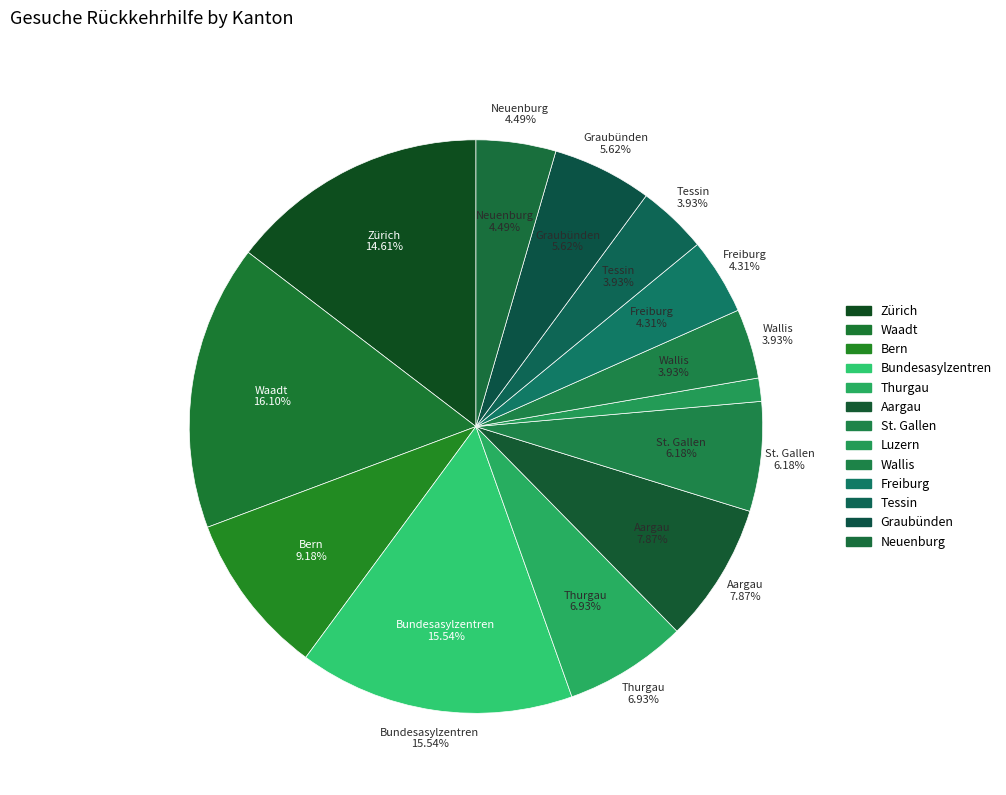

Do Freiburg and Luzern together represent more than half of the pie?

No